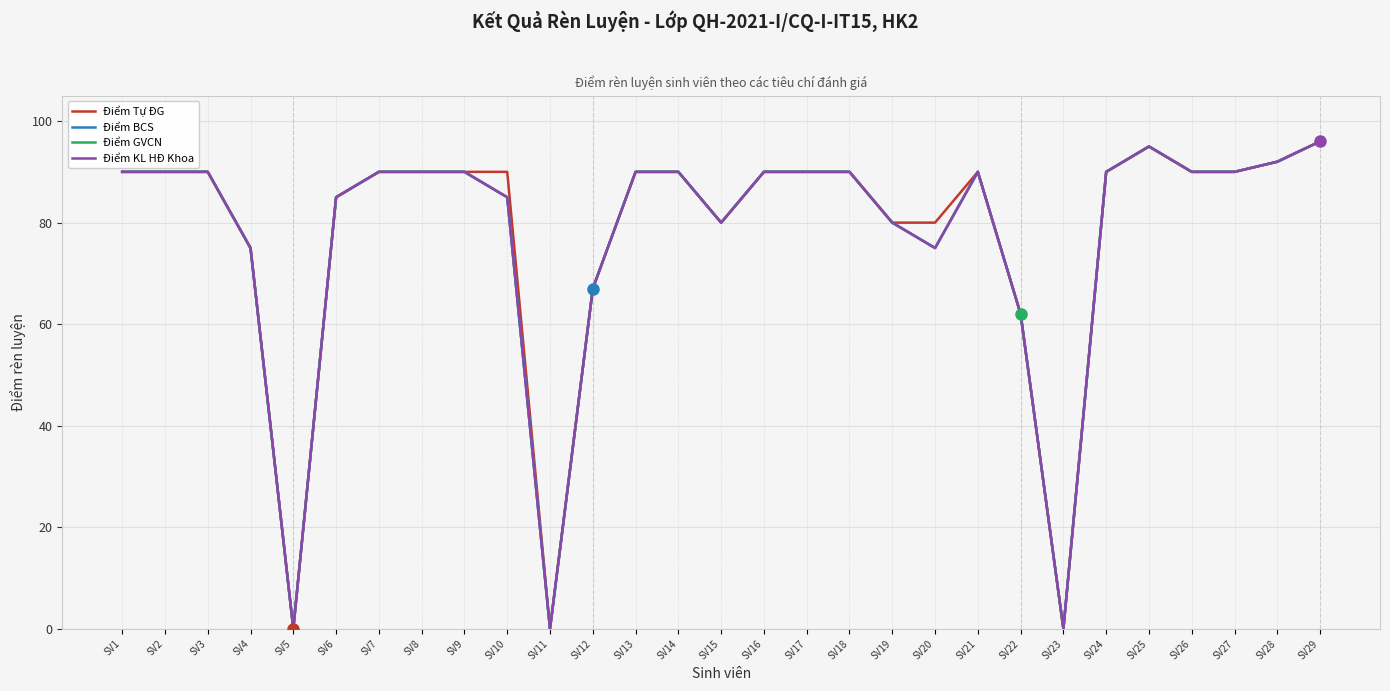

At which category does Điểm Tự ĐG reach its first local valley?

SV5